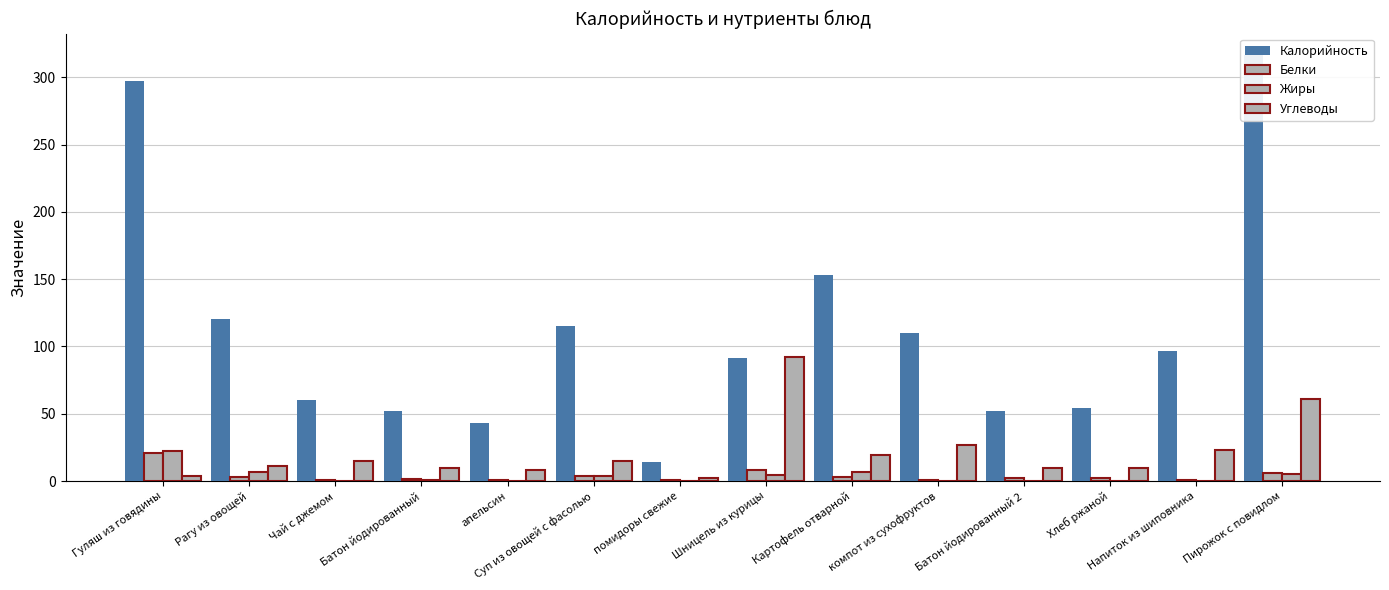

Count the number of categories in the chart.

14